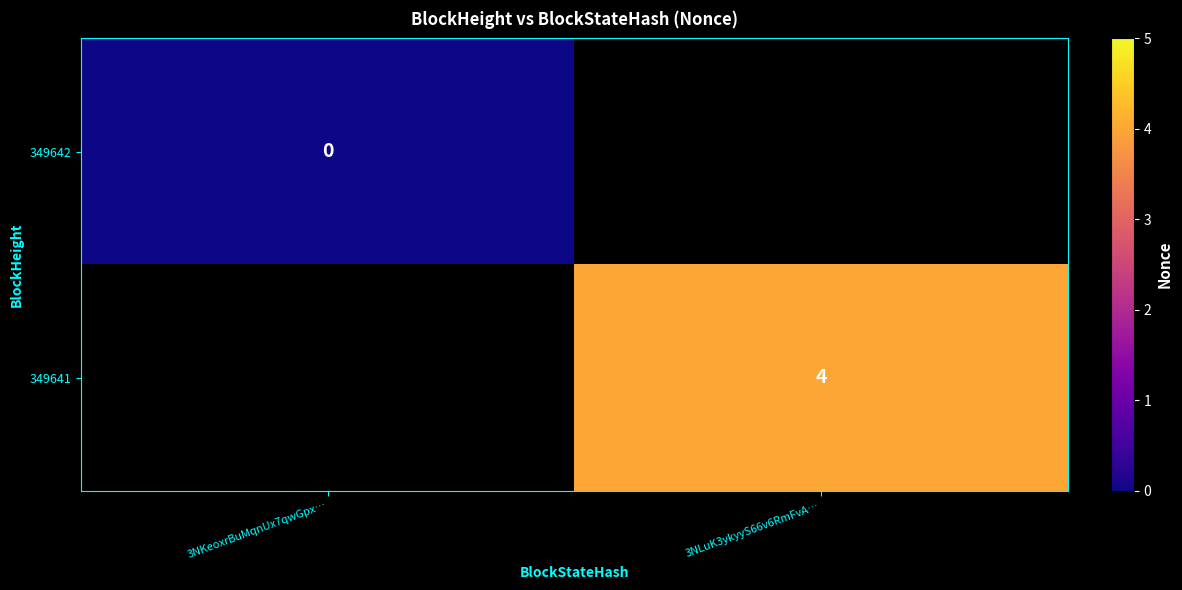

What is the greatest value displayed?

4.0